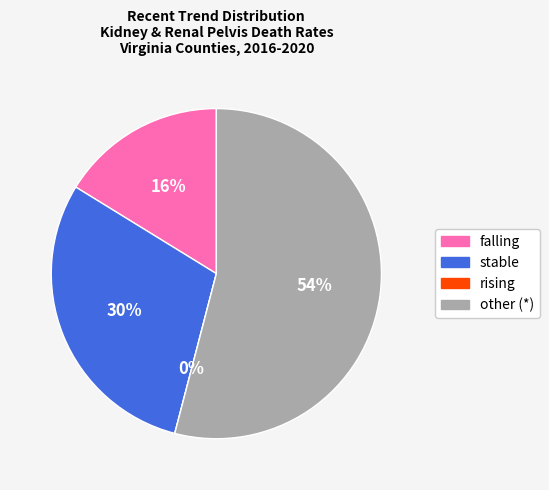

To the nearest percent, what percentage of the pie is stable?

30%